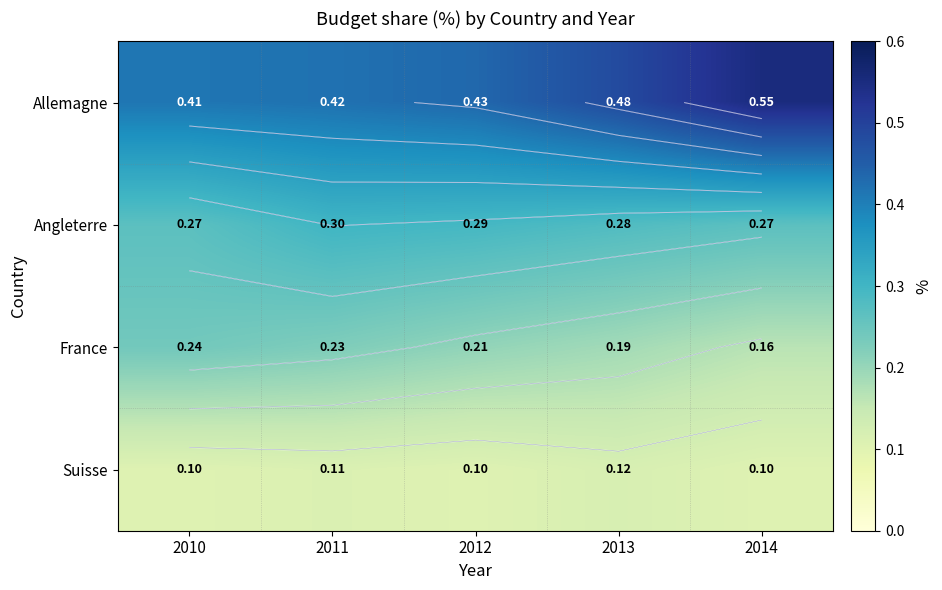

At which category does the chart reach its peak across all series?

2014